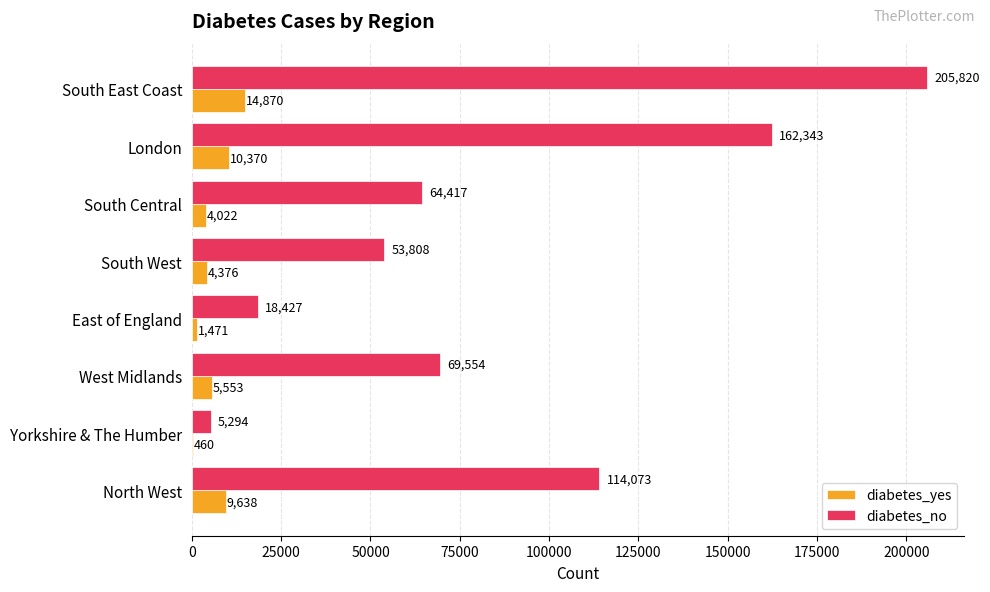

Which series has the largest range (max minus min)?

diabetes_no